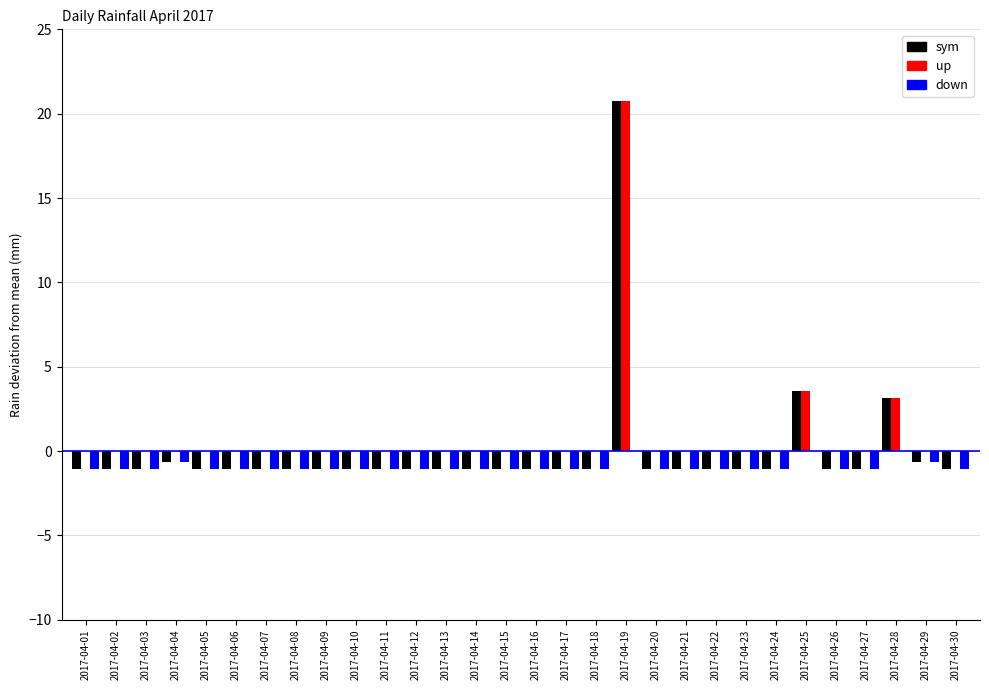

Which category has the highest value in the sym series?

2017-04-19